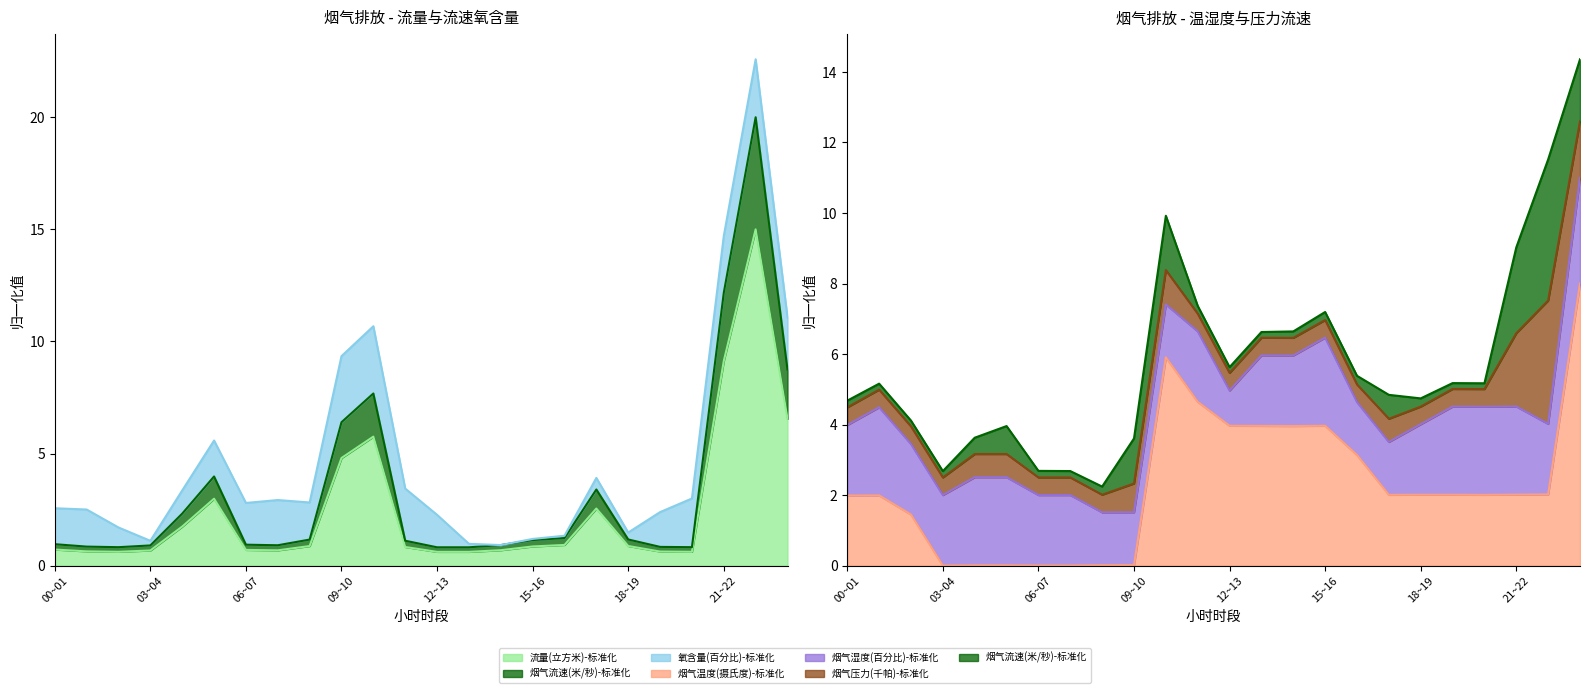

Does the chart have visible grid lines?

No